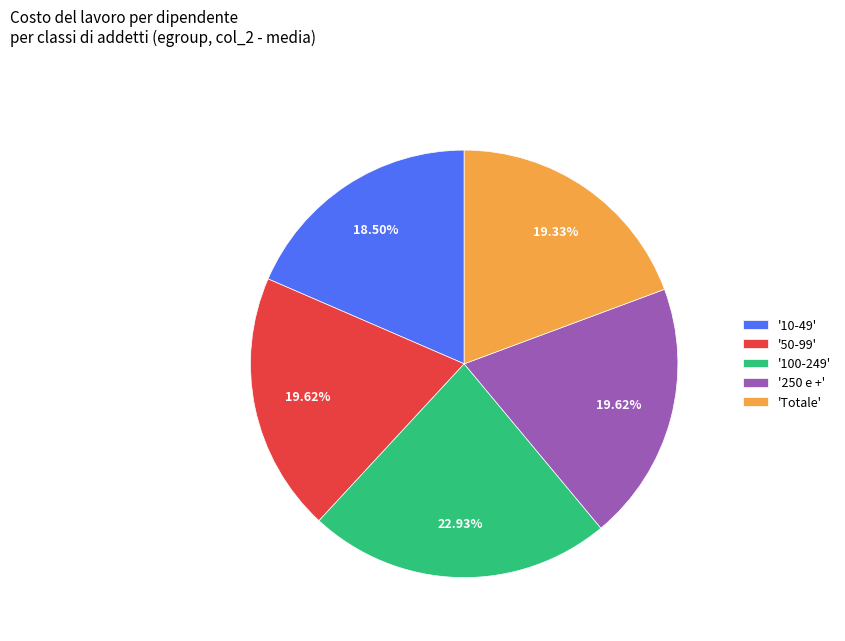

Do 'Totale' and '100-249' together represent more than half of the pie?

No